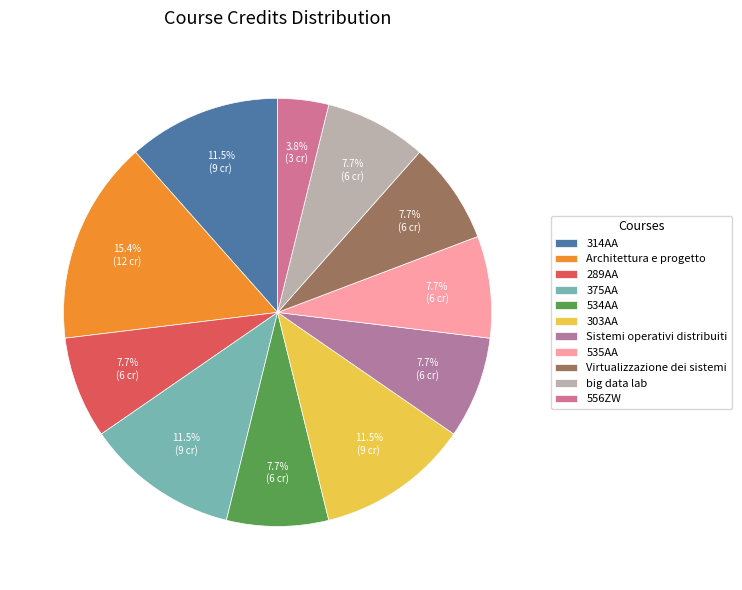

To the nearest percent, what percentage of the pie is 556ZW?

4%